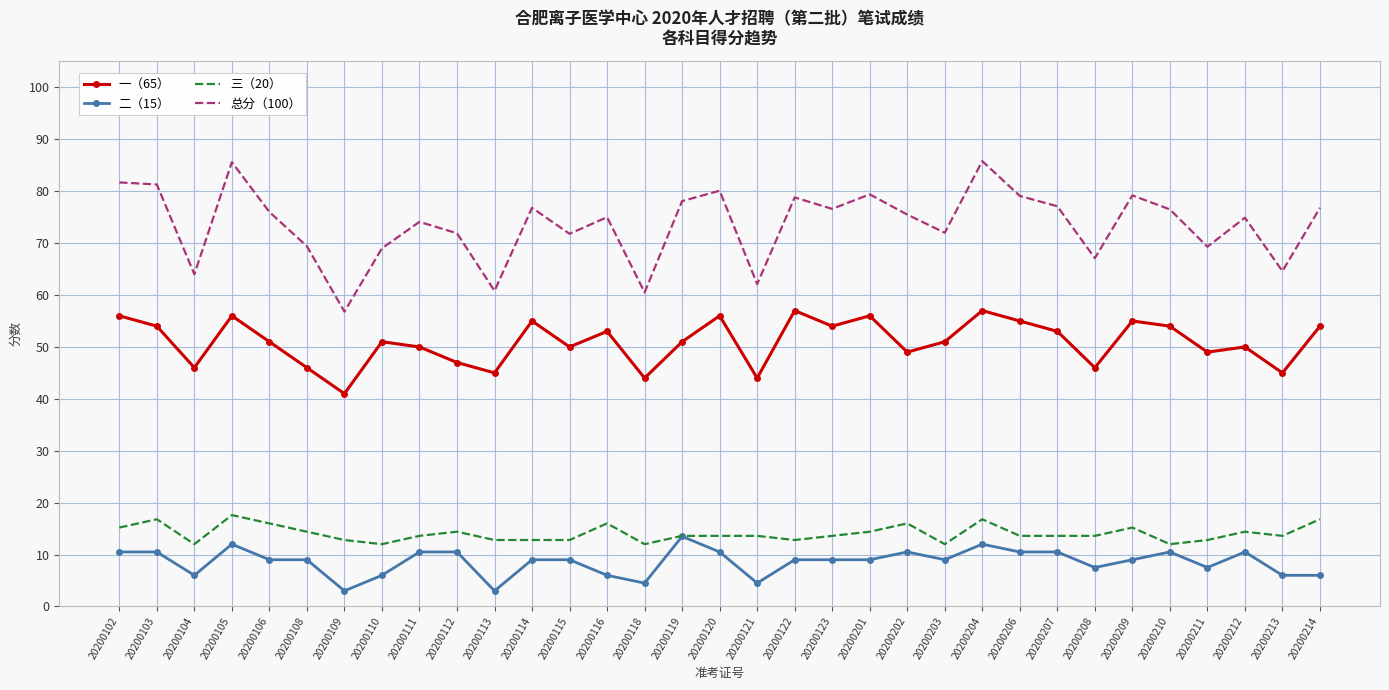

At which label does 总分（100） reach its minimum?

20200109